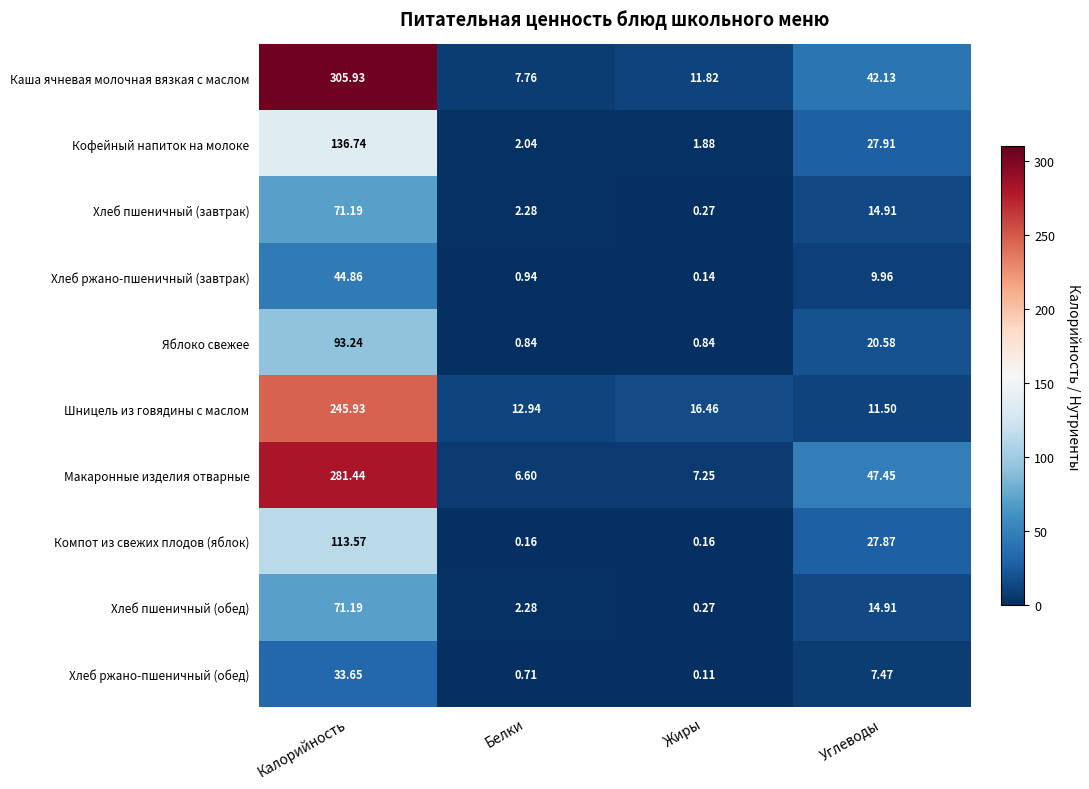

Which series has the largest total across all categories?

Каша ячневая молочная вязкая с маслом